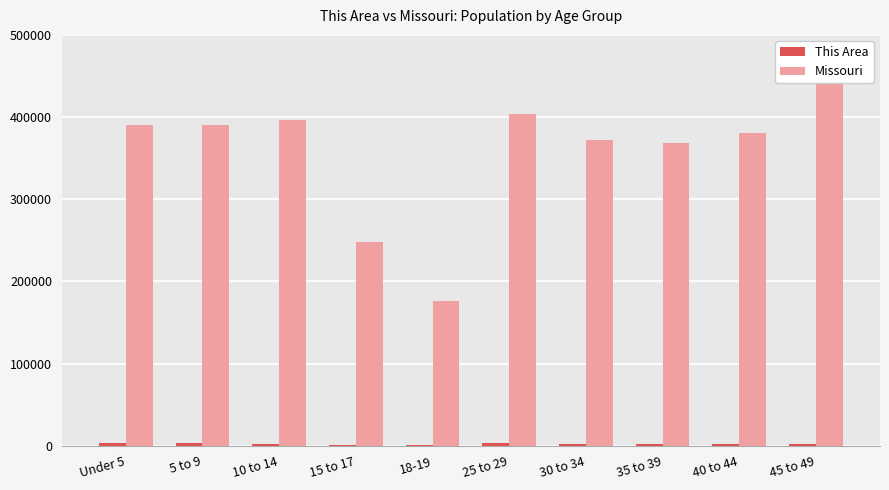

What is the difference between the highest and lowest values at Under 5?

386901